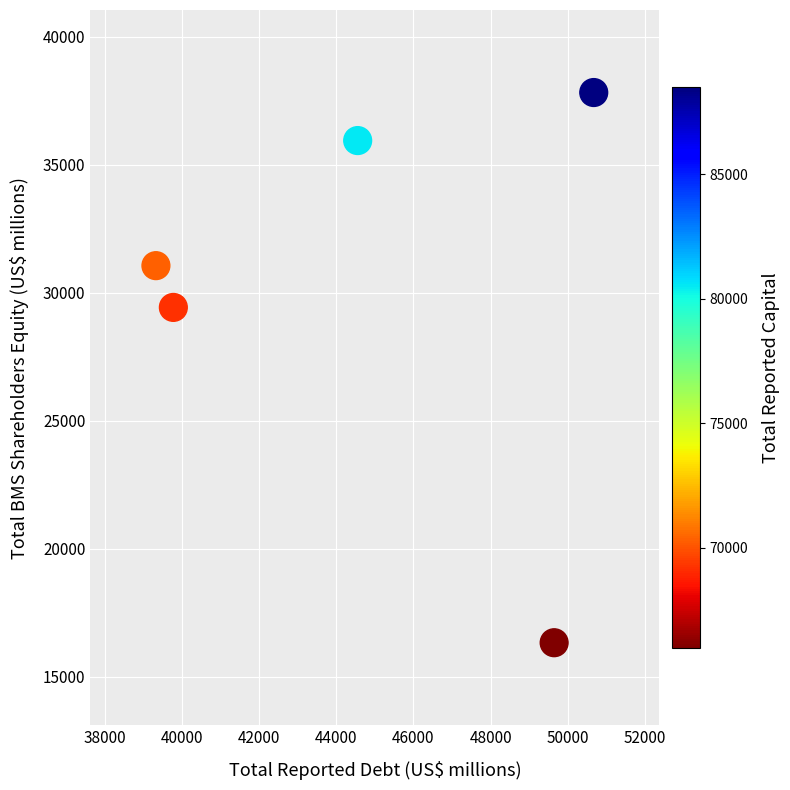

What is the average Y value?

30119